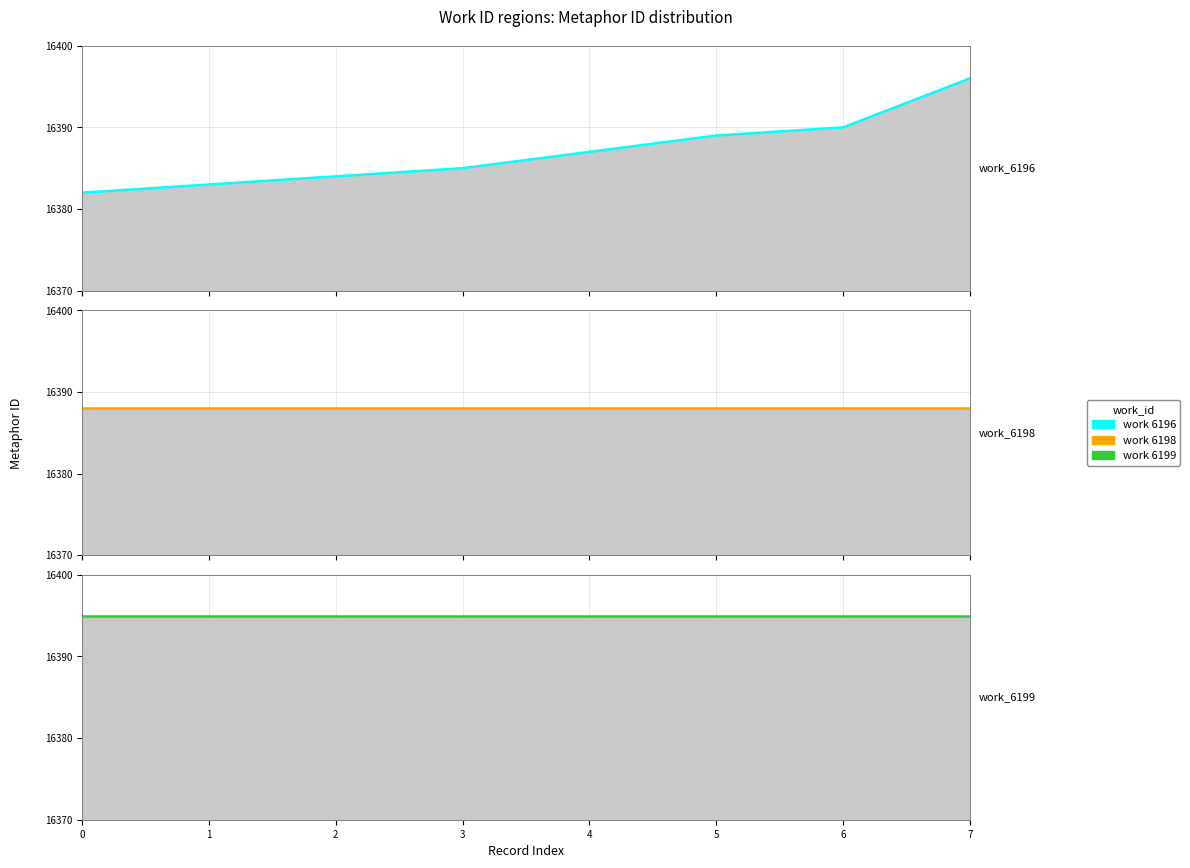

What is the lowest value of the work 6199 series?

16395